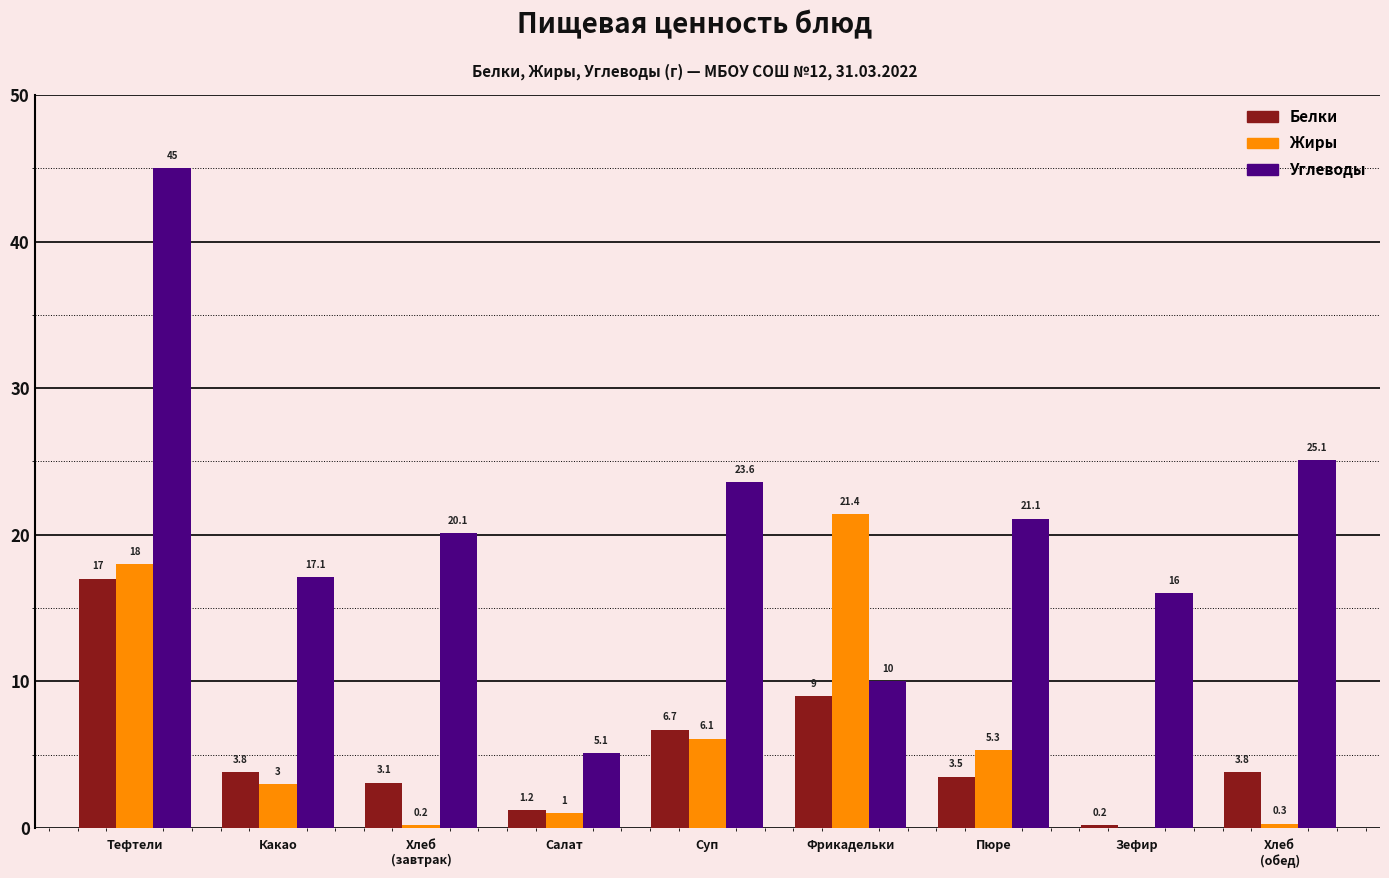

Reading left to right, list all the values displayed in this chart.

Белки: 17.0	3.8	3.1	1.2	6.7	9.0	3.5	0.2	3.8
Жиры: 18.0	3.0	0.2	1.0	6.1	21.4	5.3	0.0	0.3
Углеводы: 45.0	17.1	20.1	5.1	23.6	10.0	21.1	16.0	25.1